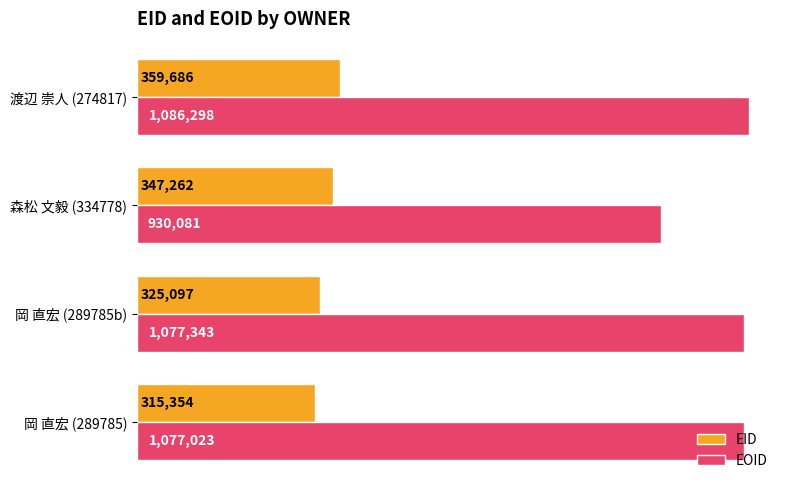

What are all the series names shown in the legend?

EID, EOID